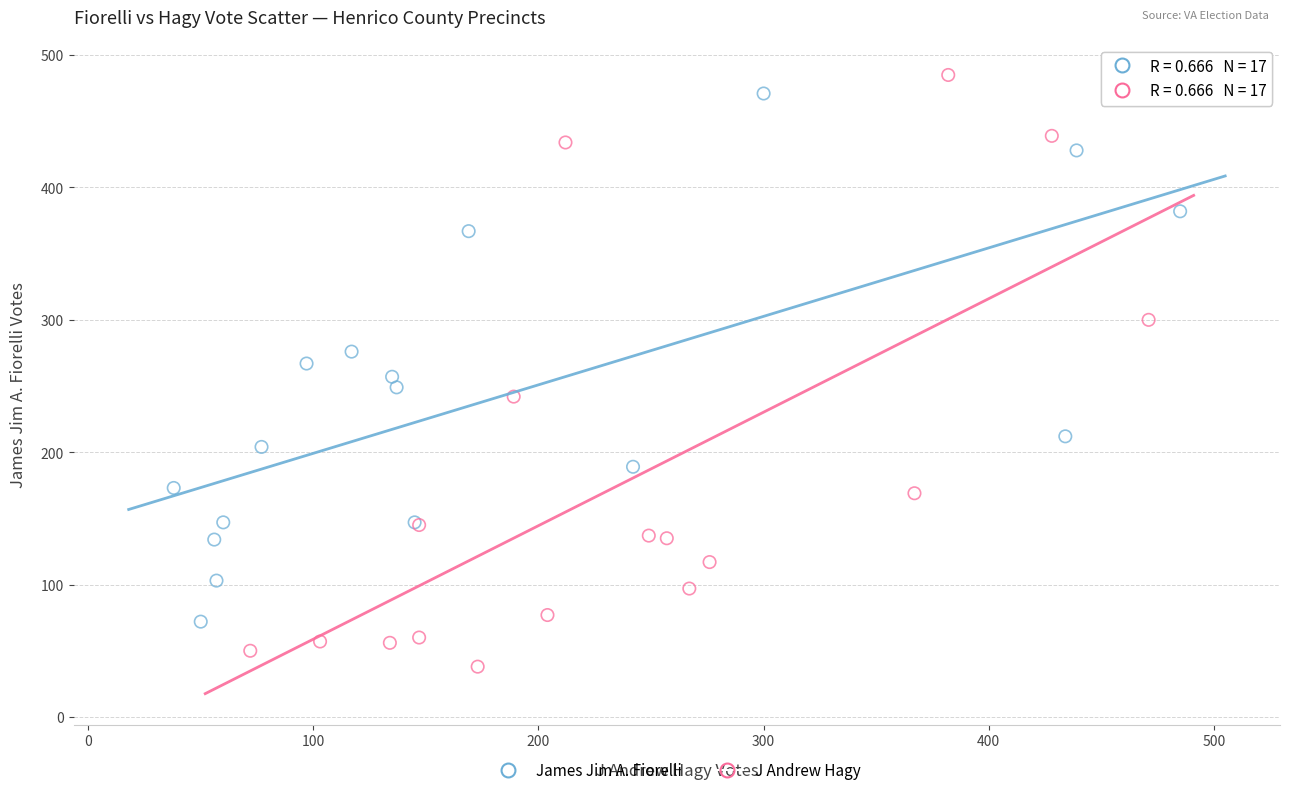

Which series has the widest spread of Y values?

J Andrew Hagy